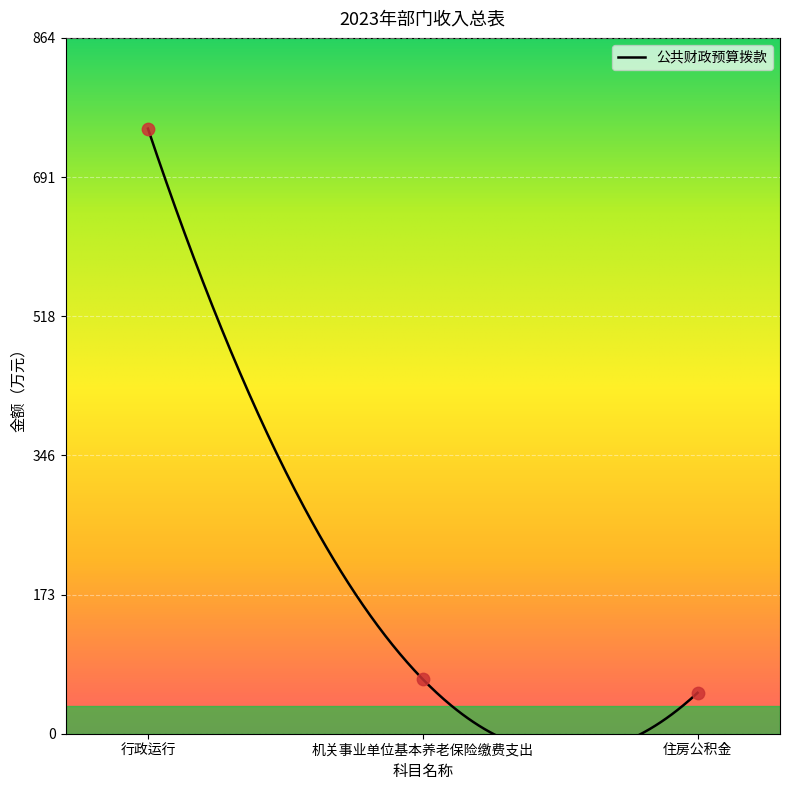

Between 住房公积金 and 行政运行, which is larger?

行政运行